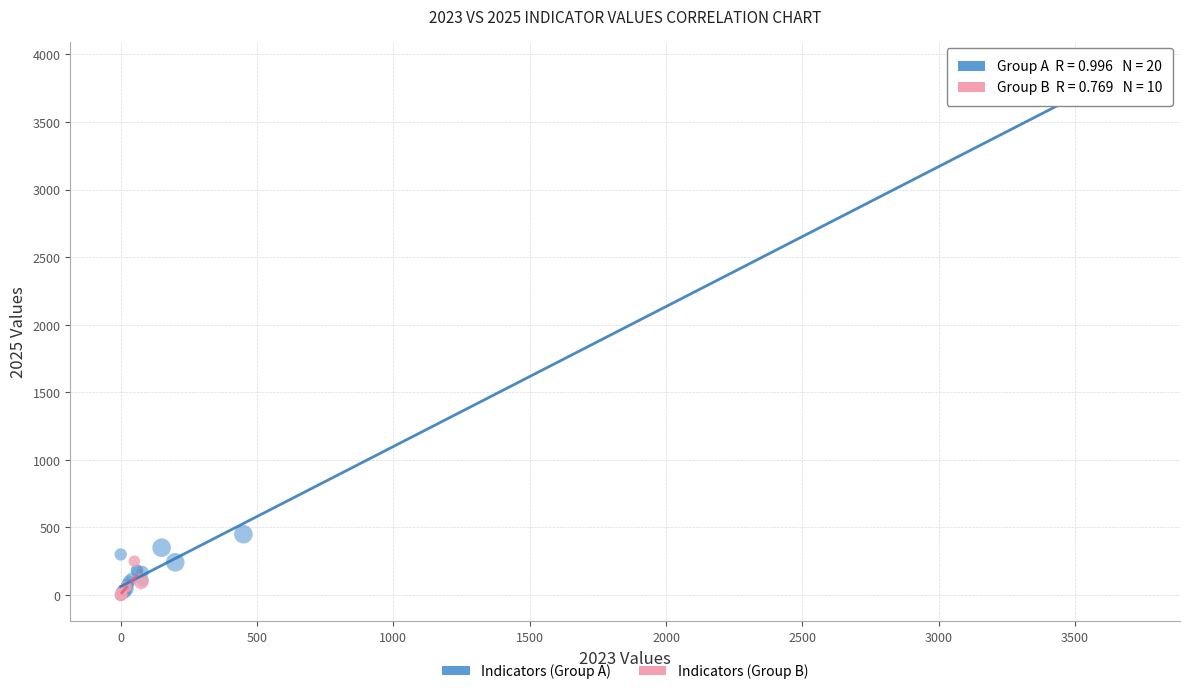

Which series contains the highest Y value?

Indicators (Group A)